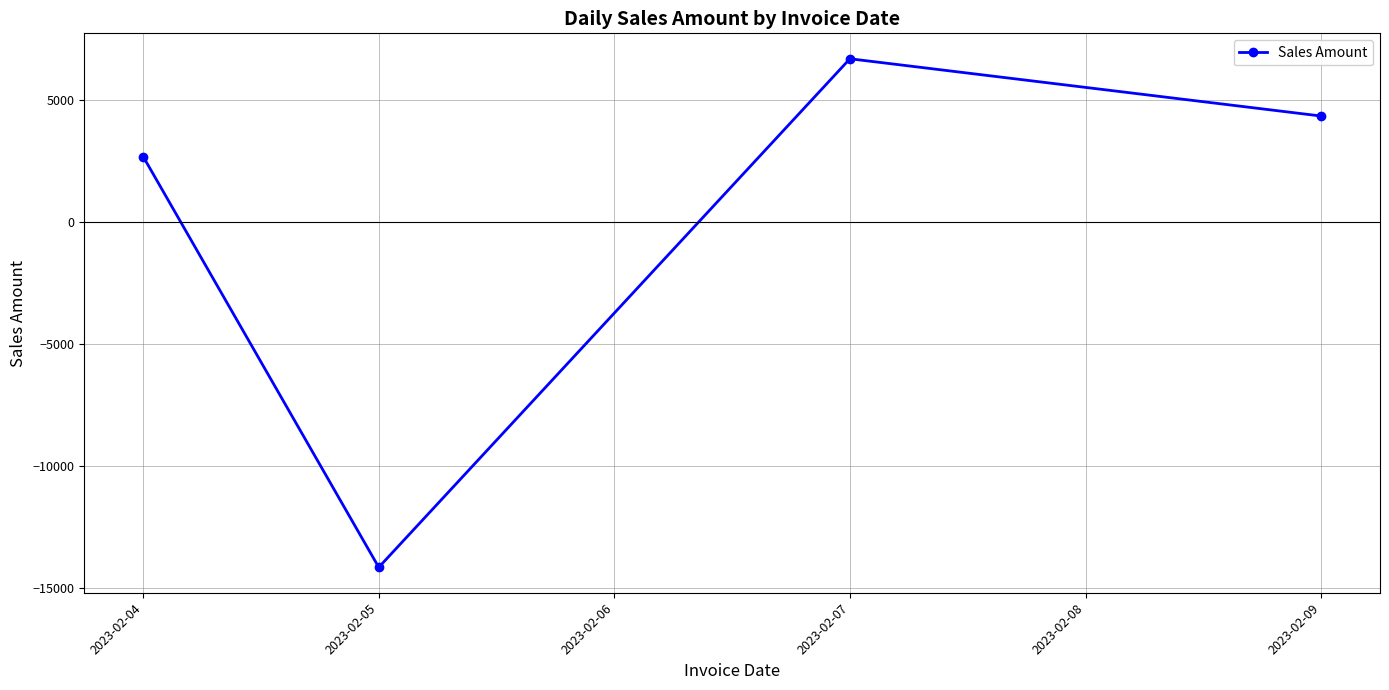

What value does the data have at 2023-02-04?

2689.6